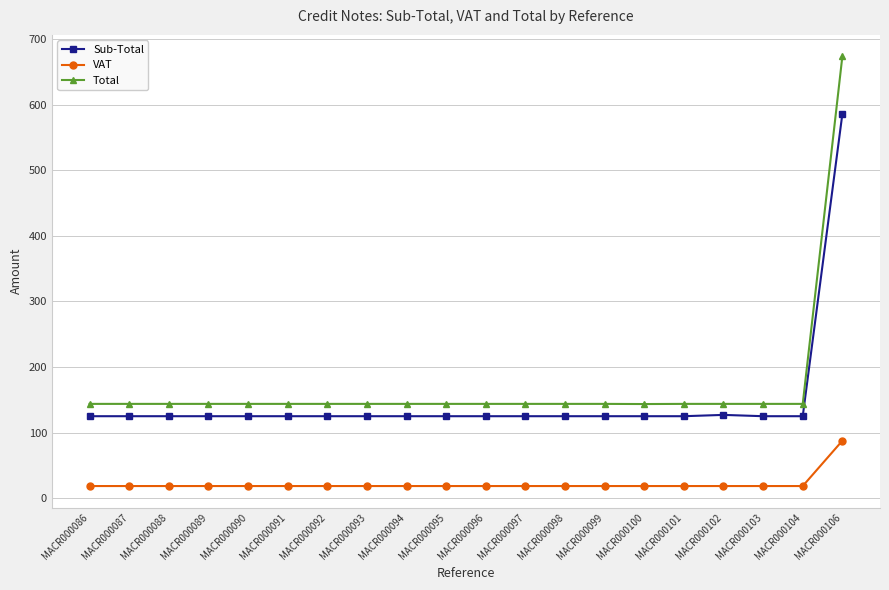

At which category is the sum across all series the highest?

MACR000106